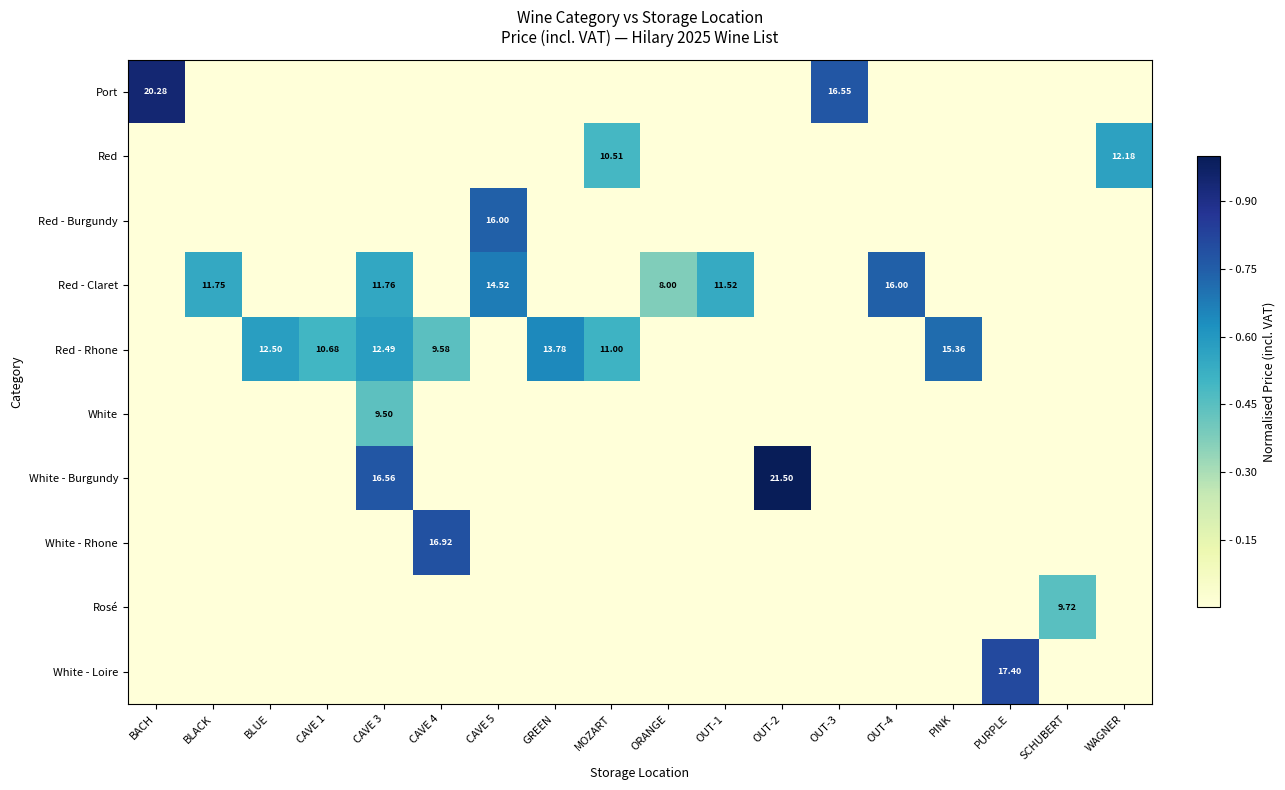

How many distinct data groups are displayed?

10